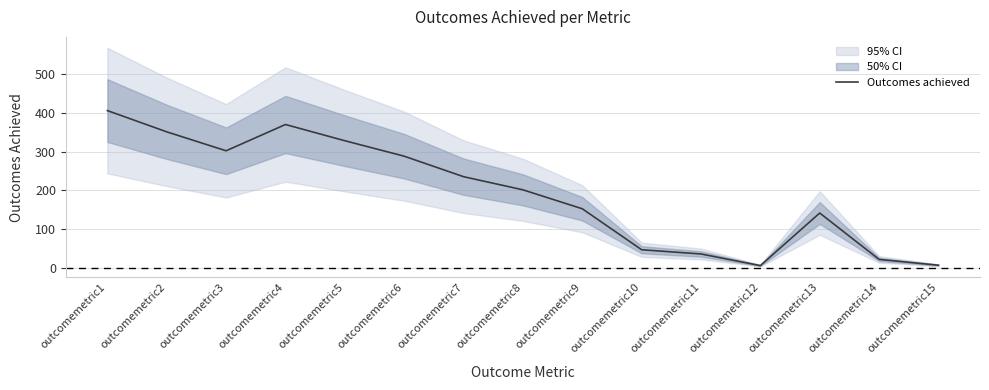

At which label does the data first exceed 201?

outcomemetric1